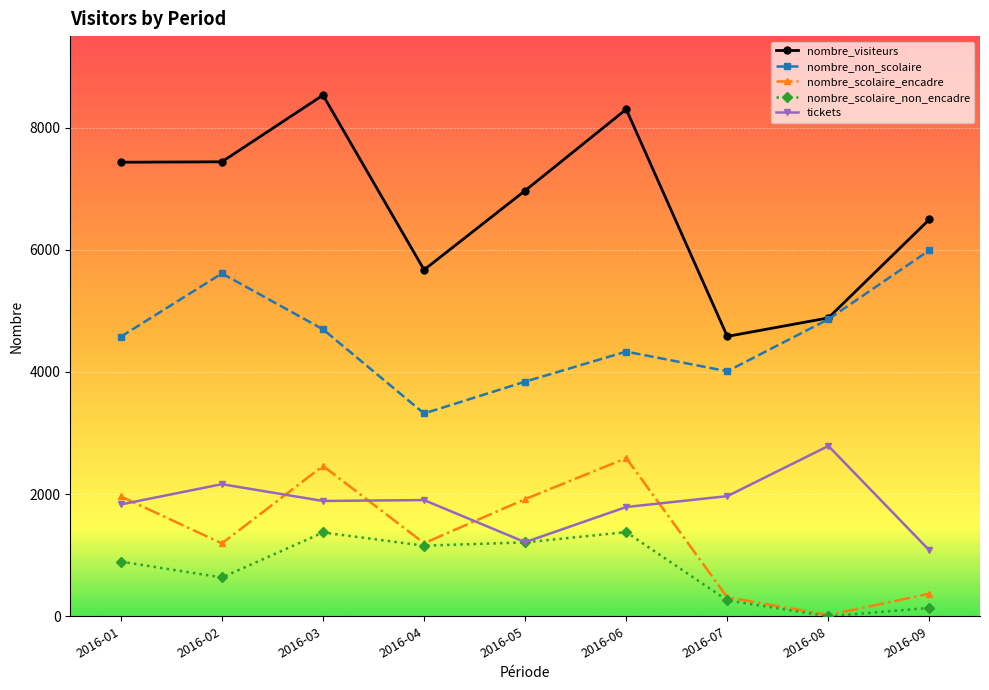

True or false: nombre_scolaire_non_encadre and nombre_visiteurs cross at least once.

False